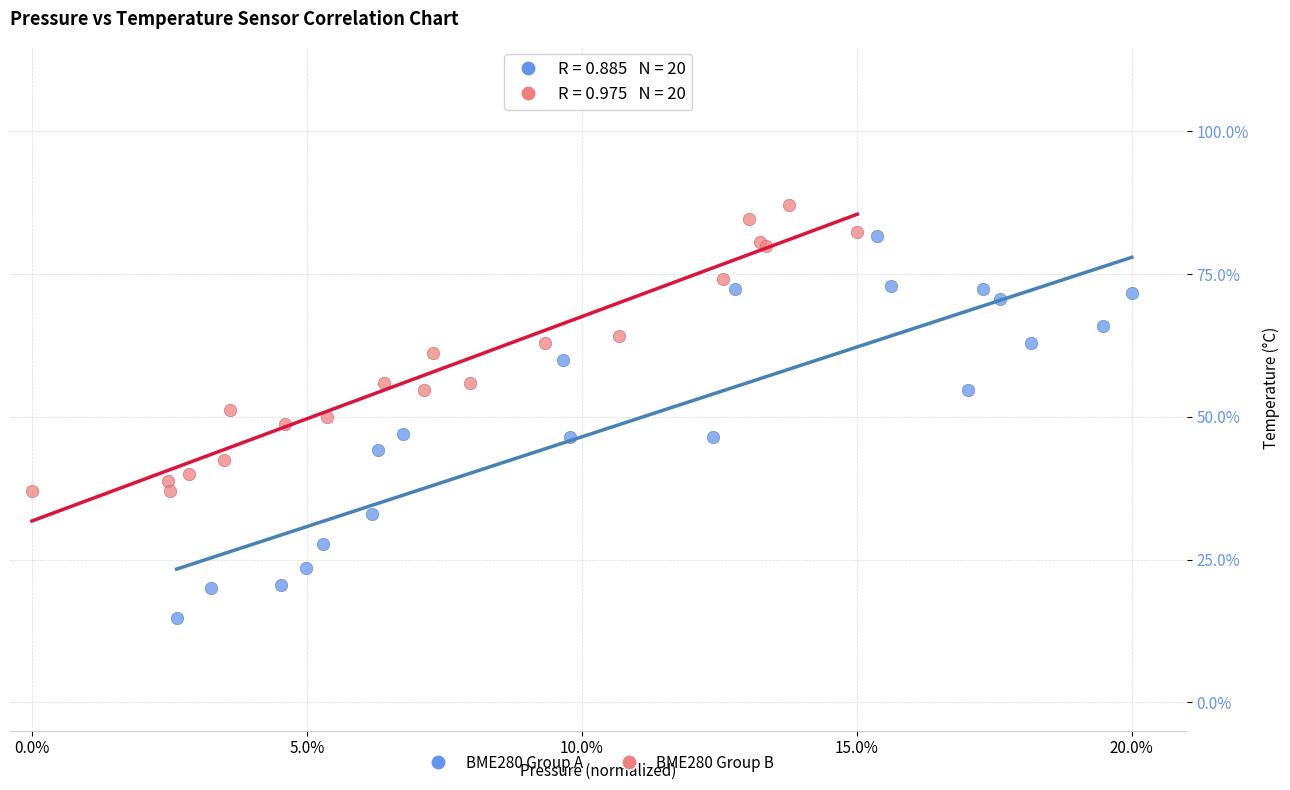

Which series contains the highest Y value?

BME280 Group B